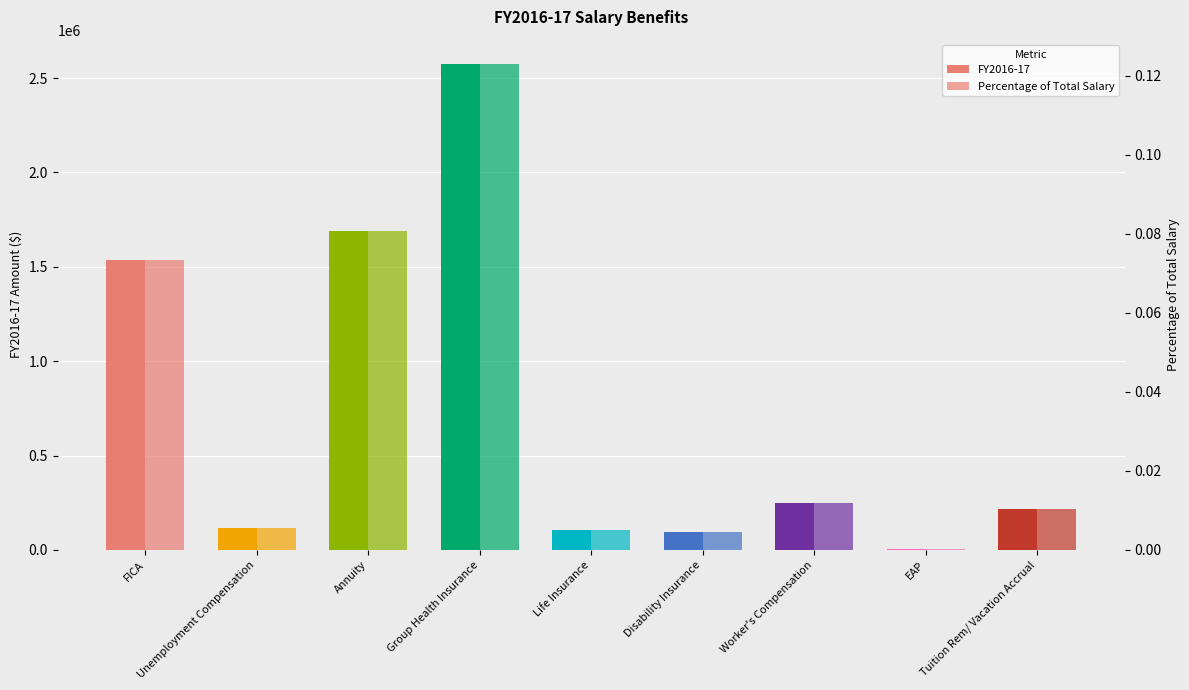

Rank the categories by FY2016-17 value from highest to lowest.

Group Health Insurance, Annuity, FICA, Worker's Compensation, Tuition Rem/ Vacation Accrual, Unemployment Compensation, Life Insurance, Disability Insurance, EAP